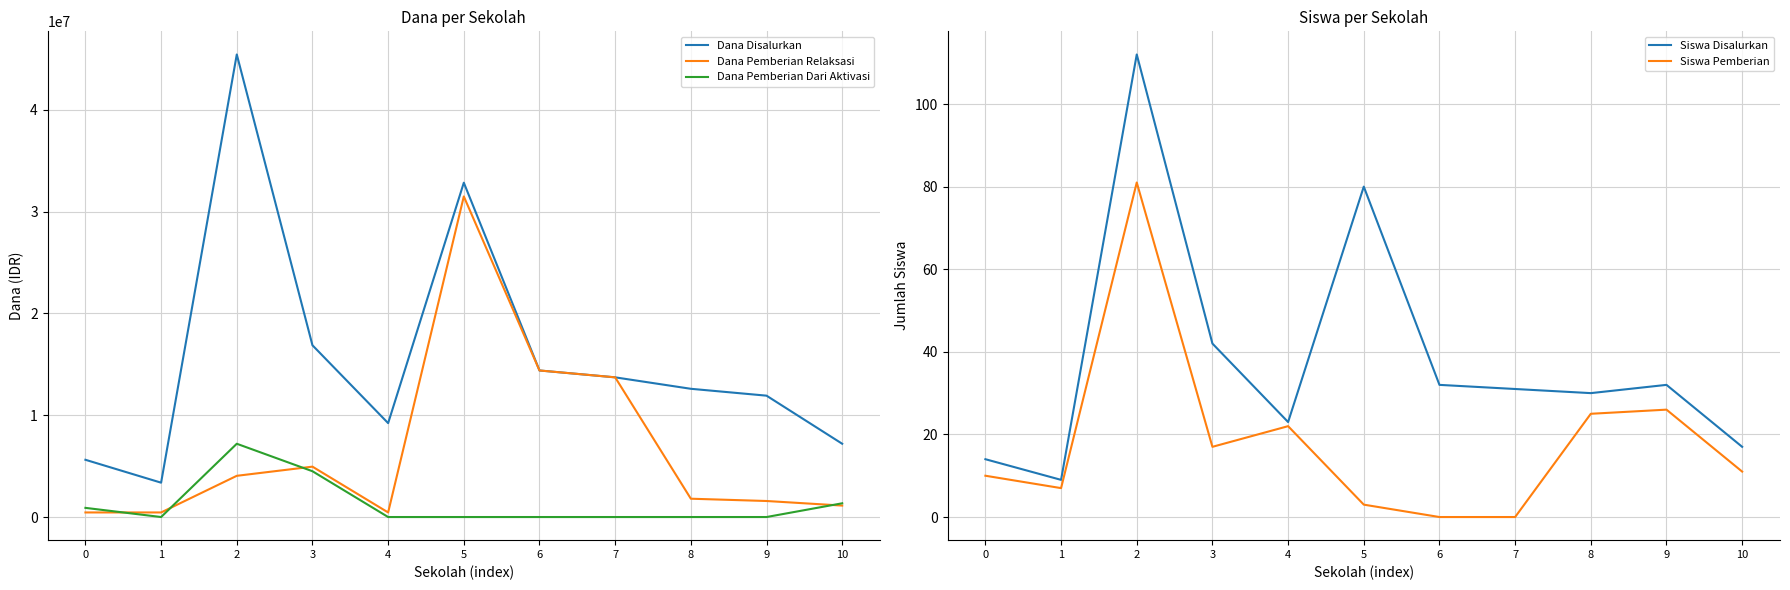

How many interior local peaks does the Dana Pemberian Dari Aktivasi series have?

1